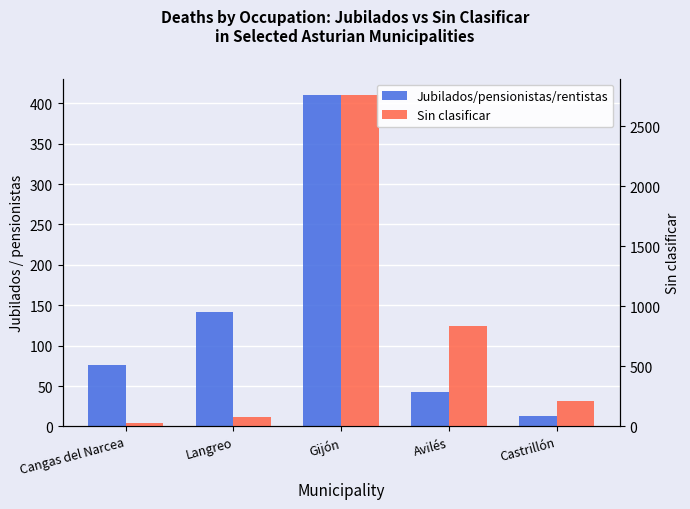

The value of Jubilados/pensionistas/rentistas at Avilés is 20. True or false?

False